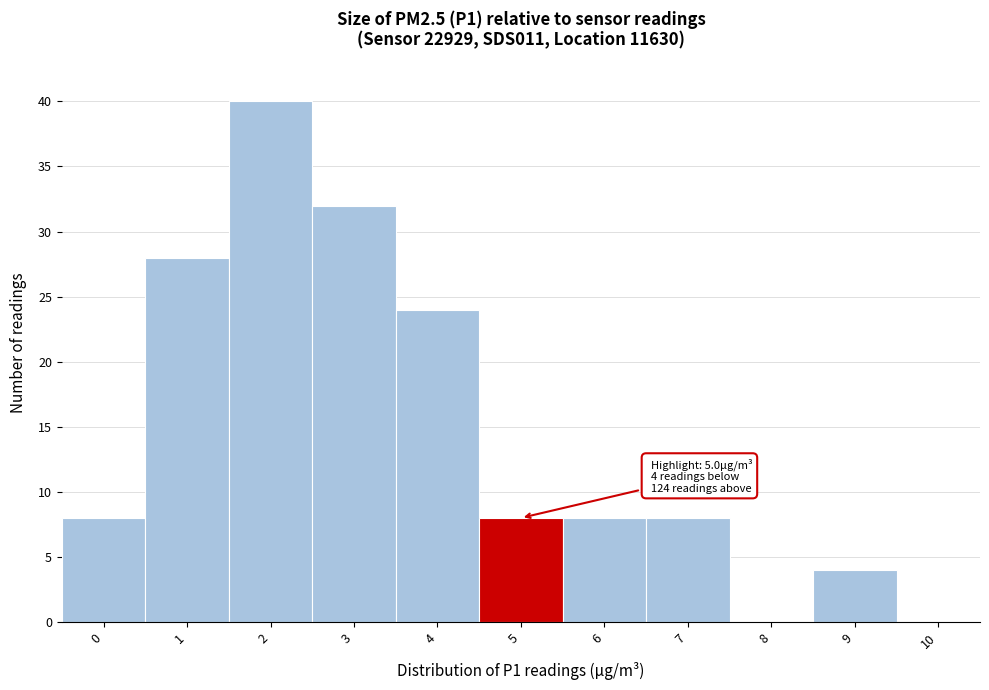

Reading left to right, extract all data points from this chart.

0=8	1=28	2=40	3=32	4=24	5=8	6=8	7=8	8=0	9=4	10=0